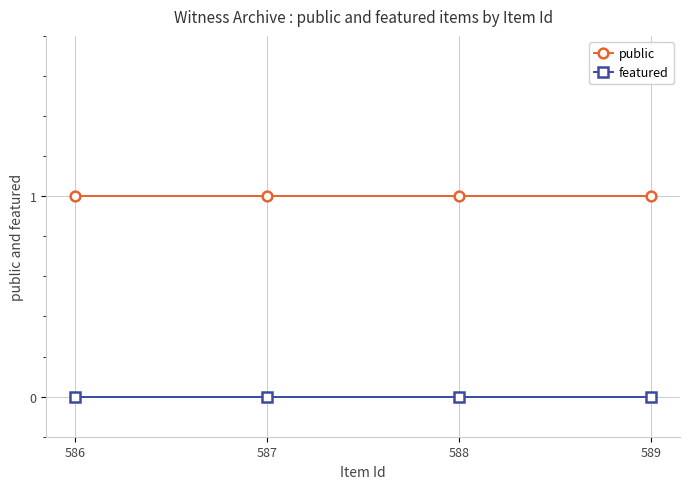

Which series has the largest total across all categories?

public